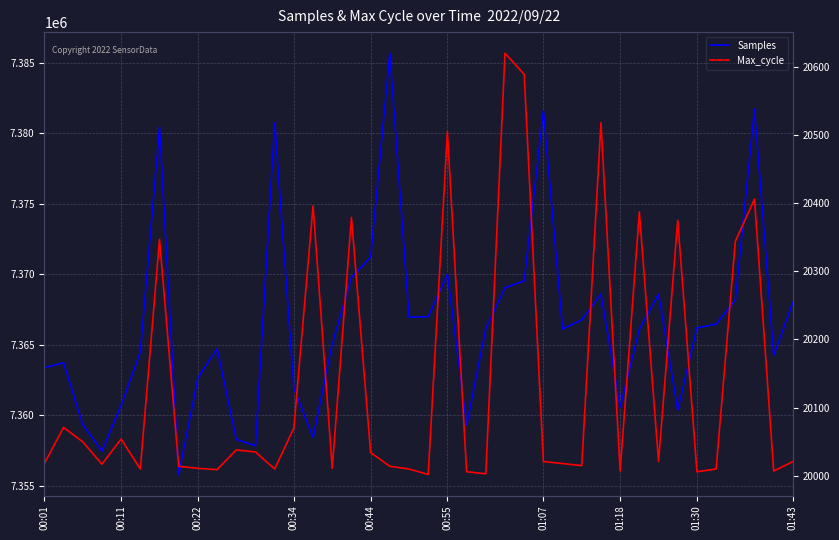

Is it true that Samples equals 13181814 at 16?

False